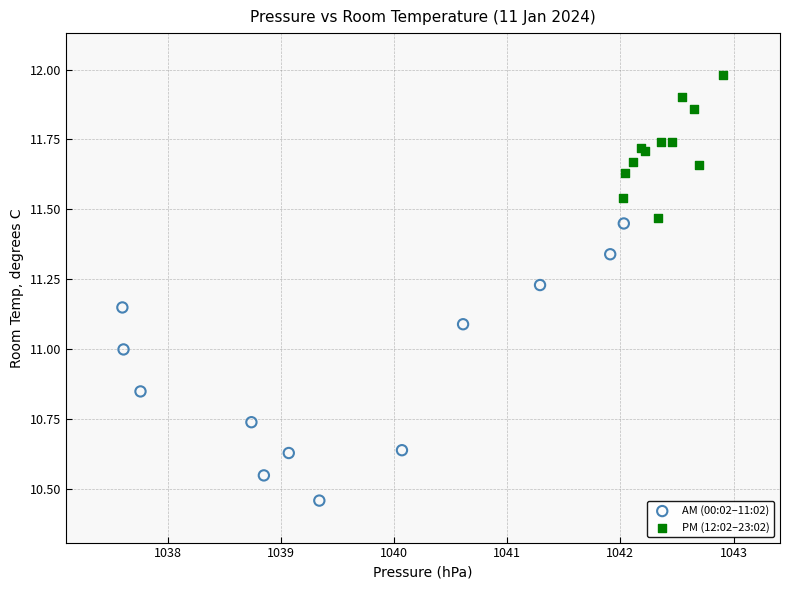

Which series contains the highest Y value?

PM (12:02–23:02)